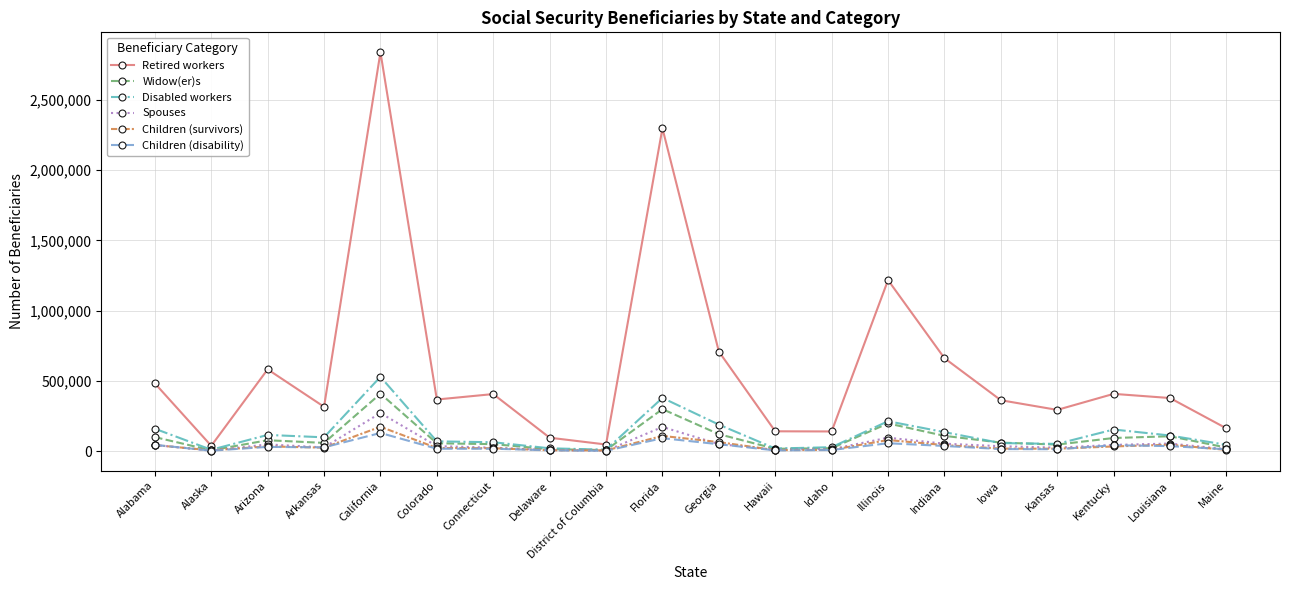

What is the label of the 7th point from the left?

Connecticut